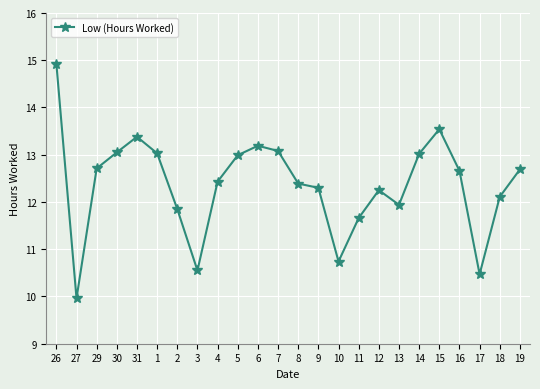

The value at 18 is 19.6. True or false?

False